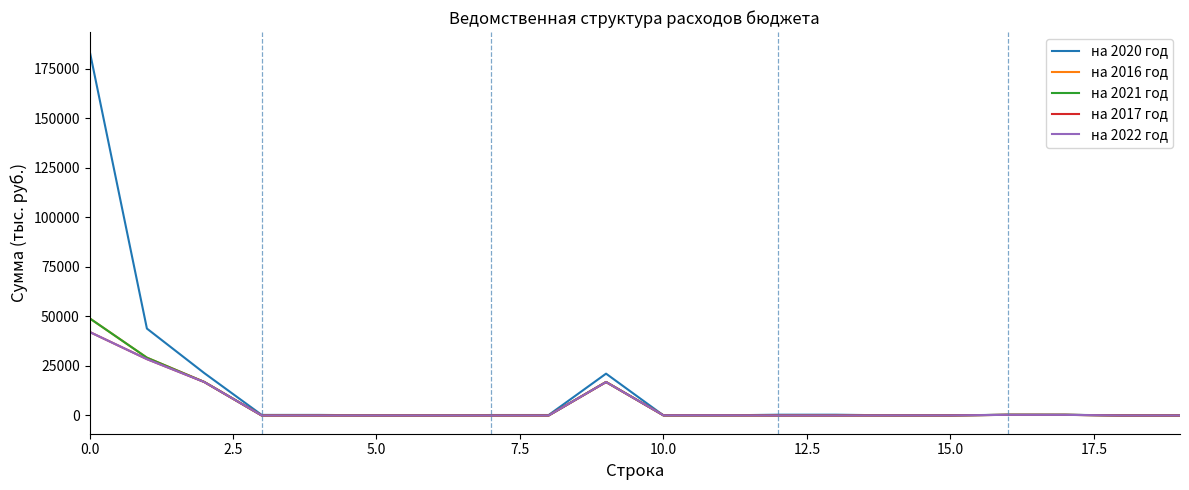

How many interior local peaks does the на 2022 год series have?

2